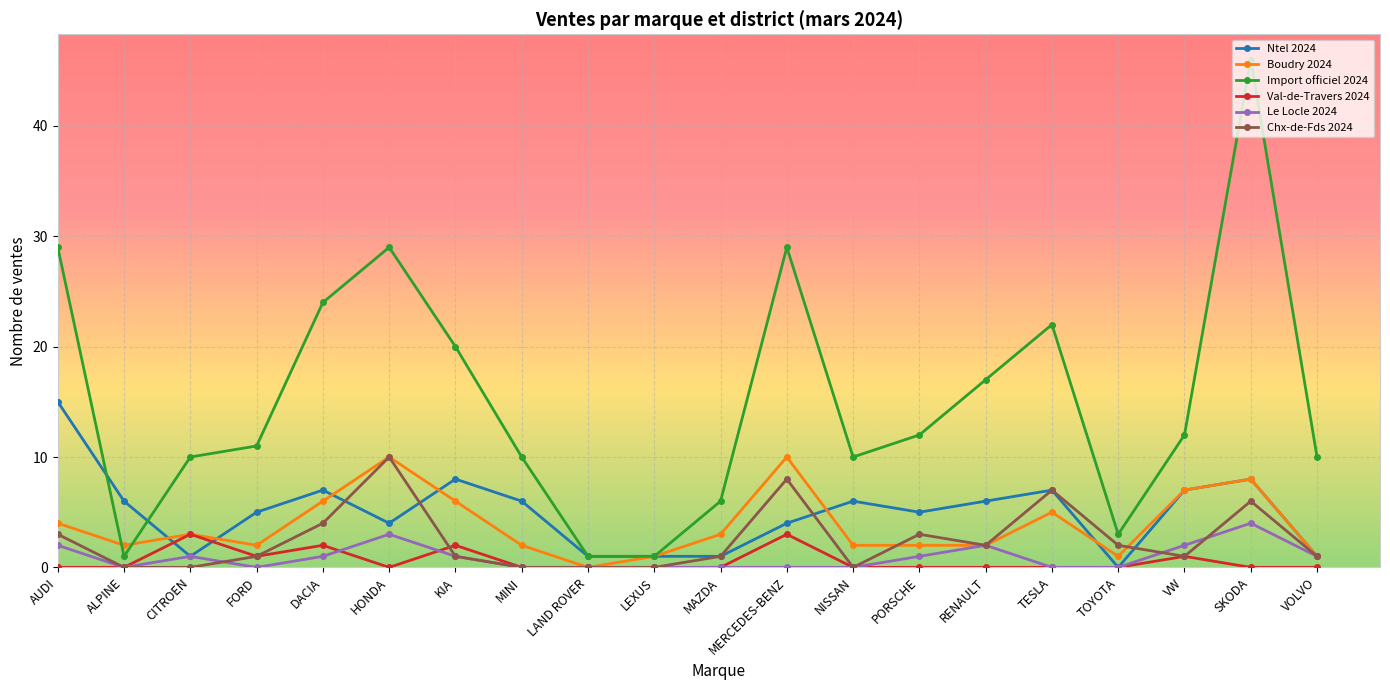

Reading right to left, what are all the values shown in this chart?

Ntel 2024: 1	8	7	0	7	6	5	6	4	1	1	1	6	8	4	7	5	1	6	15
Boudry 2024: 1	8	7	1	5	2	2	2	10	3	1	0	2	6	10	6	2	3	2	4
Import officiel 2024: 10	46	12	3	22	17	12	10	29	6	1	1	10	20	29	24	11	10	1	29
Val-de-Travers 2024: 0	0	1	0	0	0	0	0	3	0	0	0	0	2	0	2	1	3	0	0
Le Locle 2024: 1	4	2	0	0	2	1	0	0	0	0	0	0	1	3	1	0	1	0	2
Chx-de-Fds 2024: 1	6	1	2	7	2	3	0	8	1	0	0	0	1	10	4	1	0	0	3